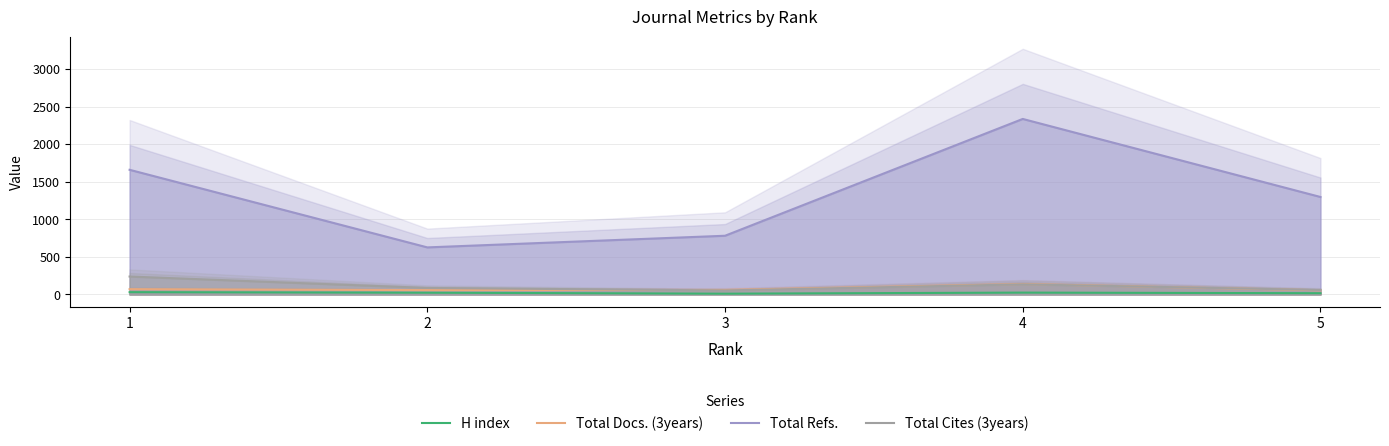

How many data points does each series have?

5